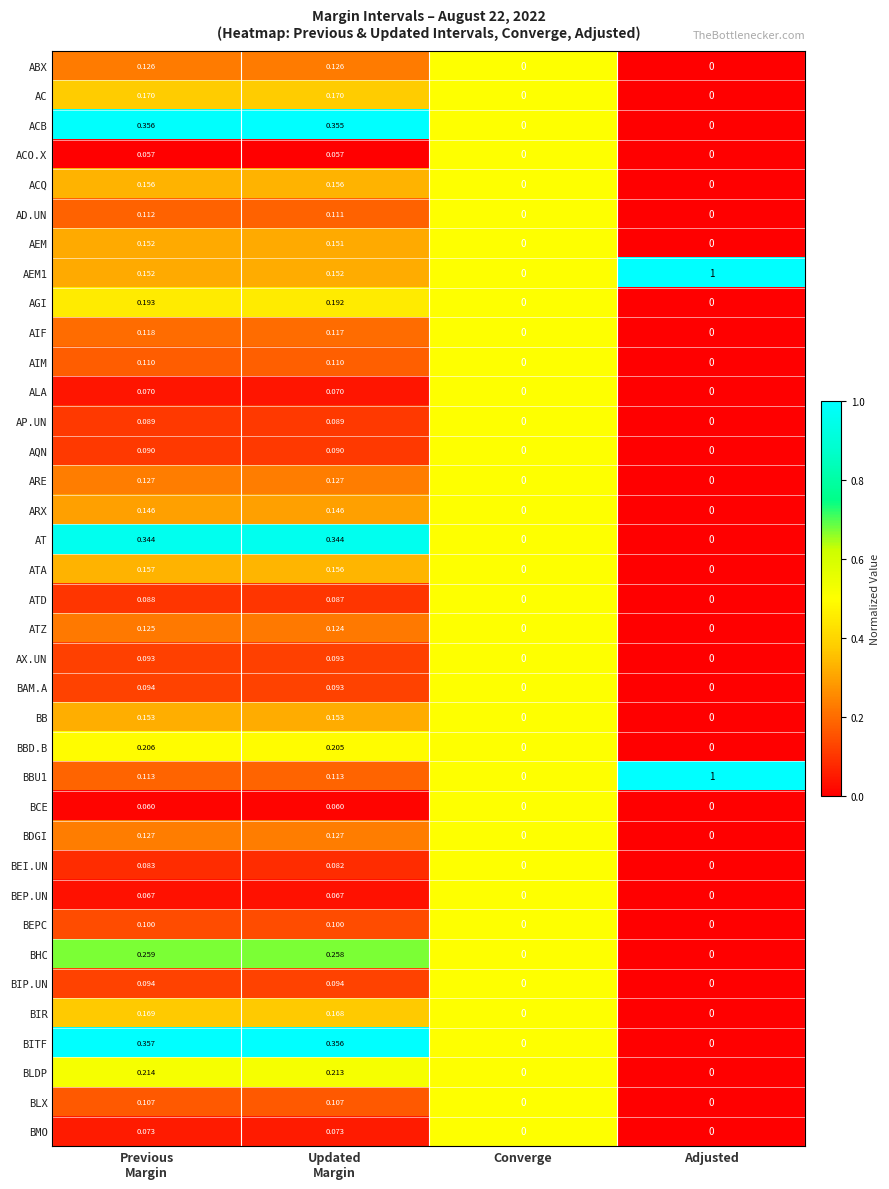

Which label corresponds to the largest value in the chart?

Adjusted